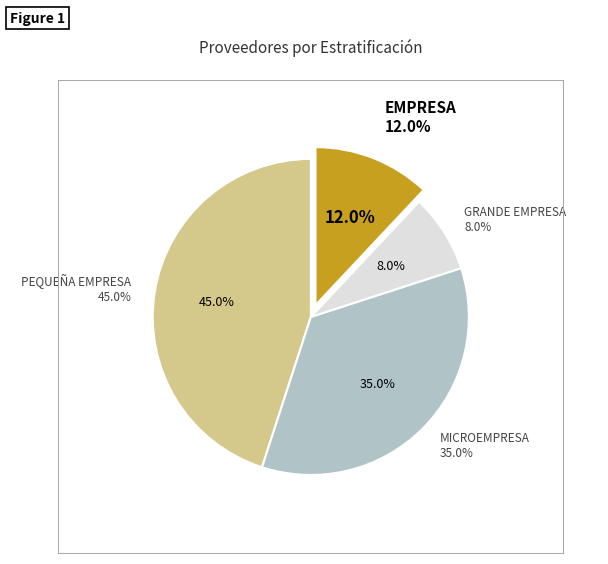

Is there any slice that represents more than half of the pie?

No